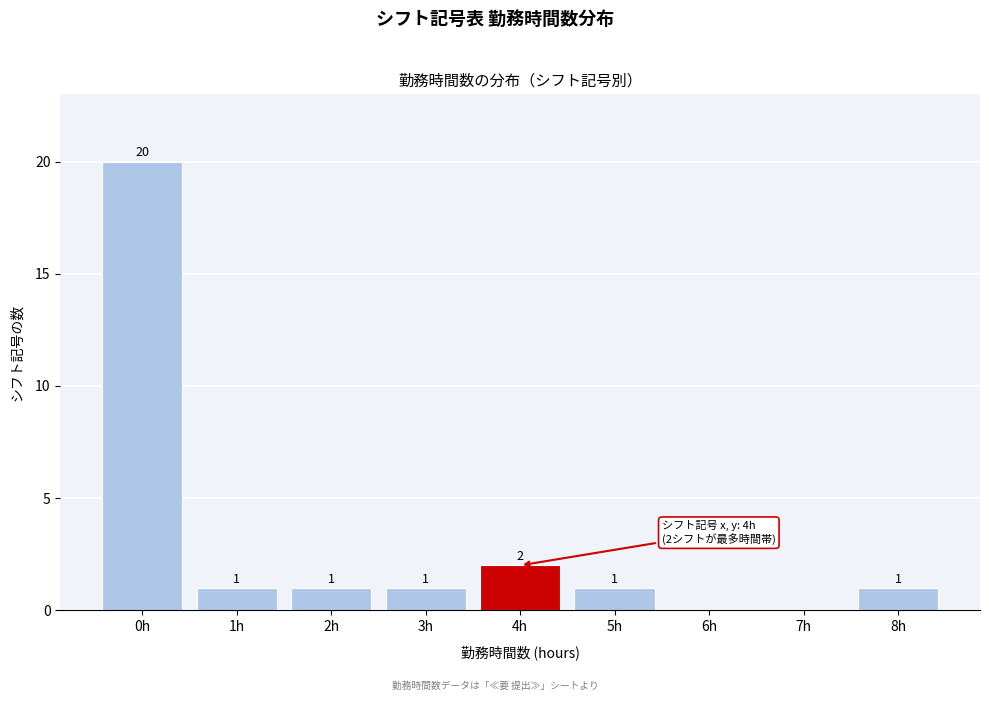

Reading left to right, extract all data points from this chart.

0h=20	1h=1	2h=1	3h=1	4h=2	5h=1	6h=0	7h=0	8h=1